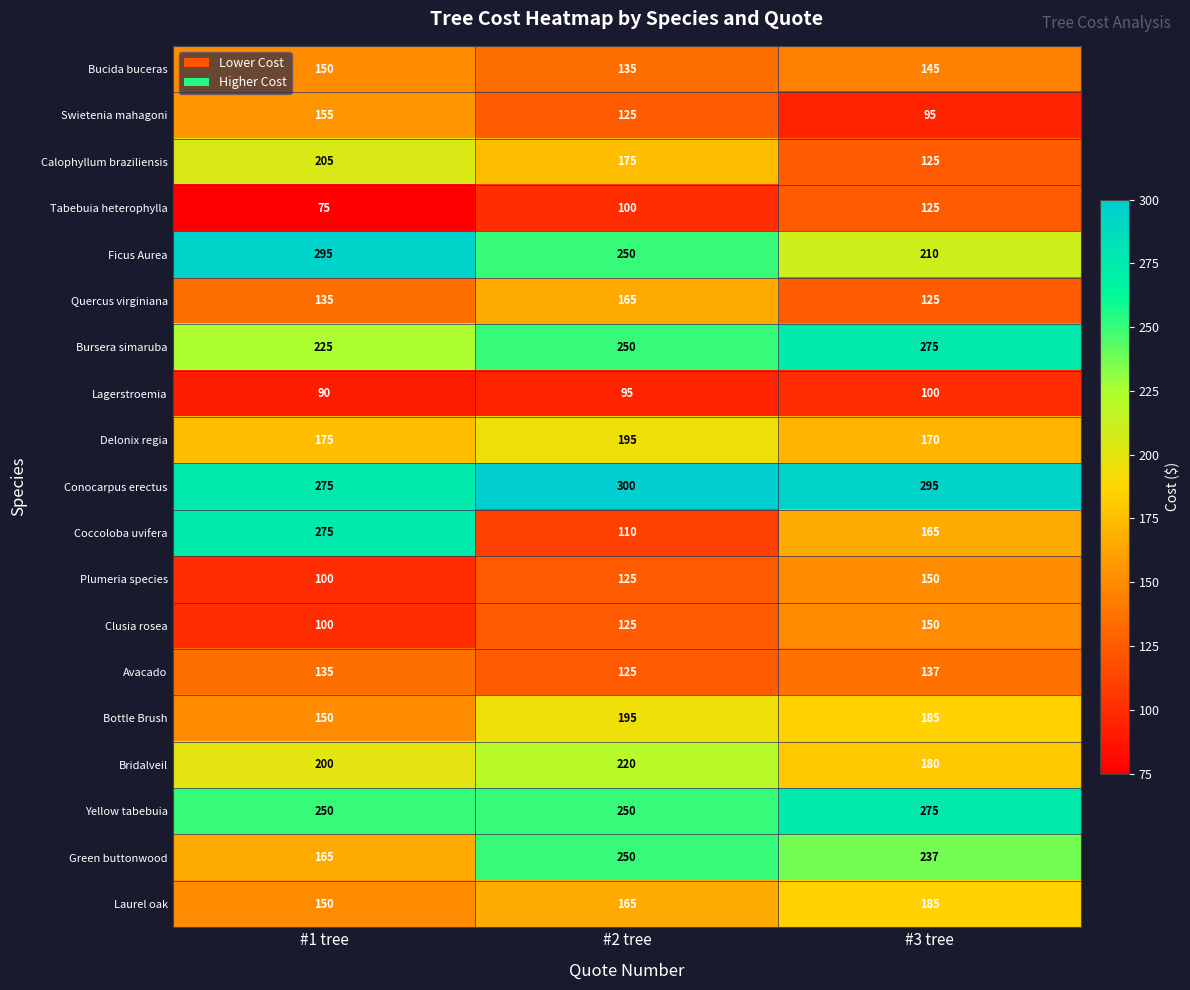

At how many categories does at least one series exceed 203?

3